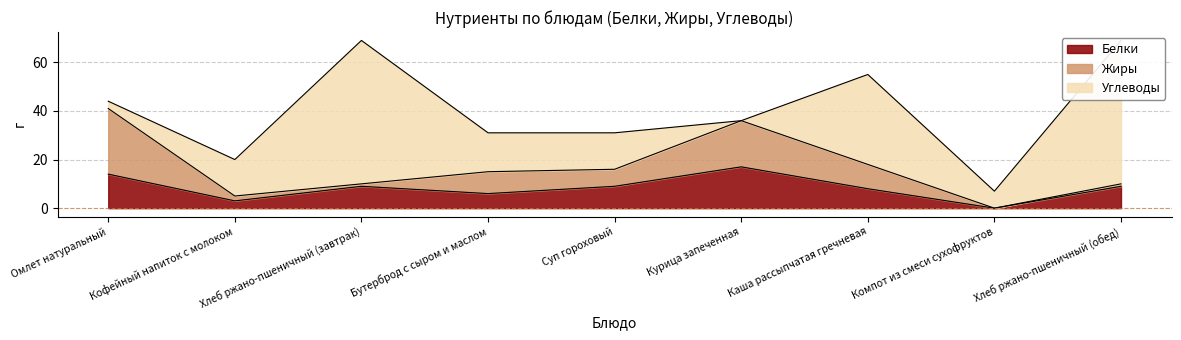

How many values in the Жиры series exceed 7?

4